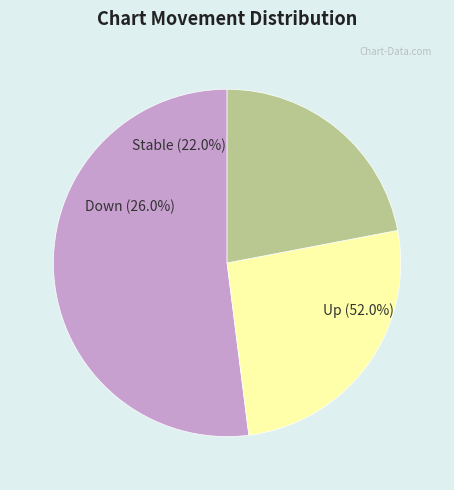

Count the number of slices in the pie.

3